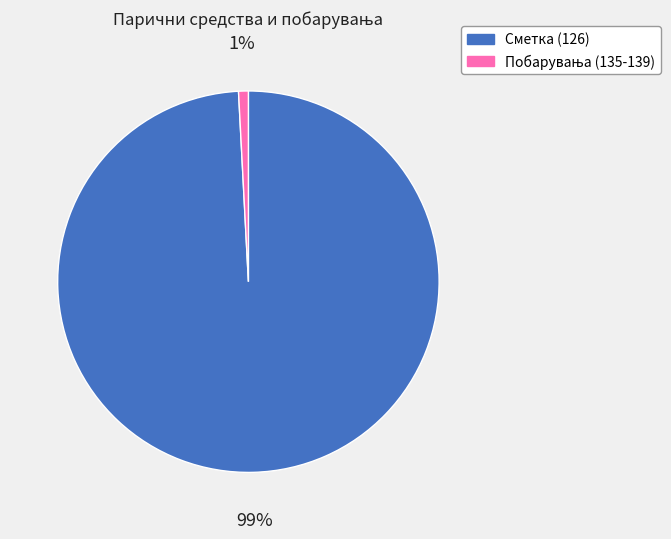

Count the number of slices in the pie.

2